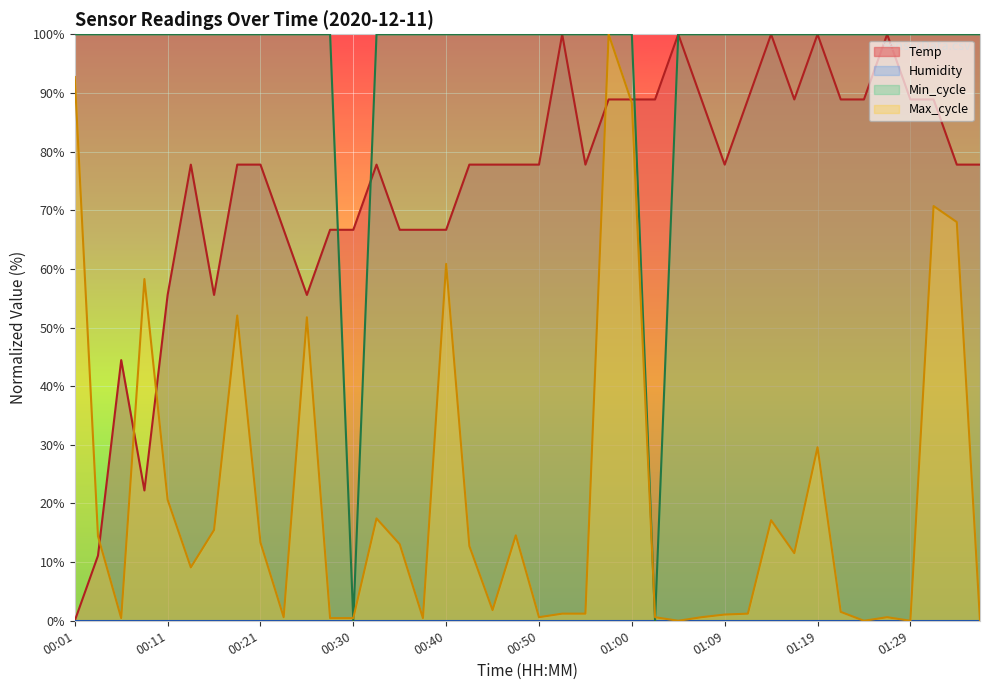

What position from the left is 01:21?

34